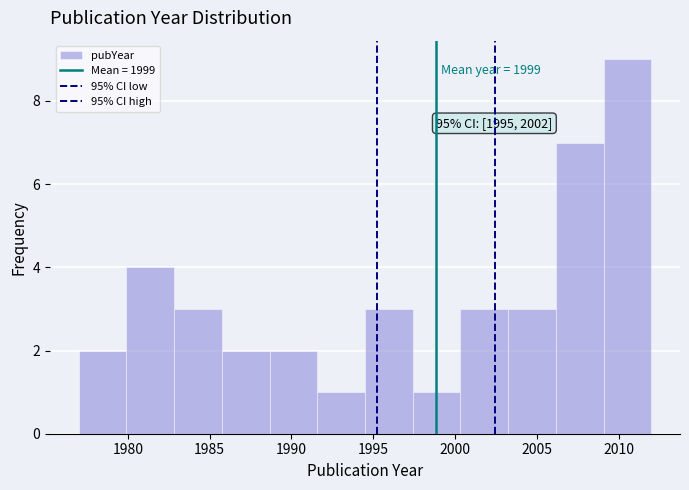

Over which range of the x-axis is the bar tallest?

2009.0 to 2012.0